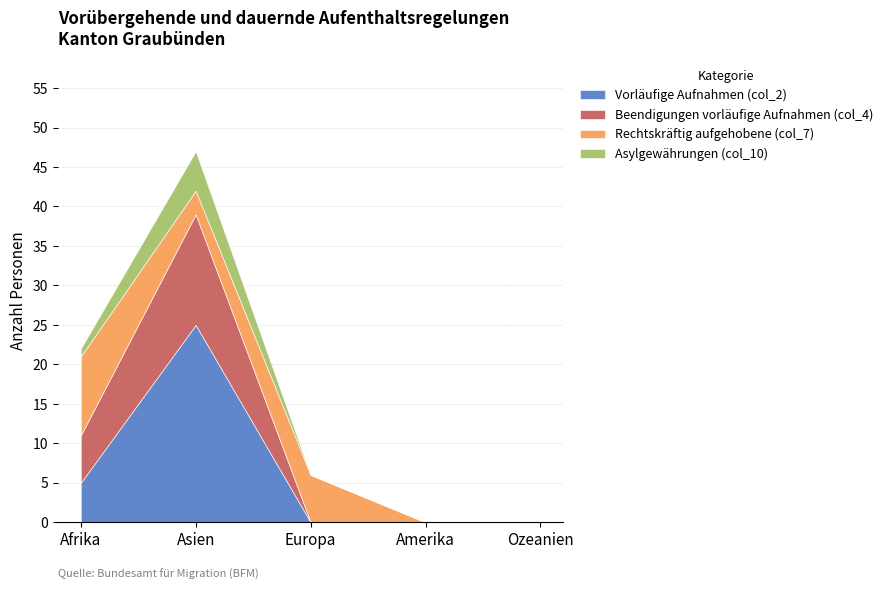

Rank the series at Ozeanien from highest to lowest value.

Vorläufige Aufnahmen (col_2), Beendigungen vorläufige Aufnahmen (col_4), Rechtskräftig aufgehobene (col_7), Asylgewährungen (col_10)